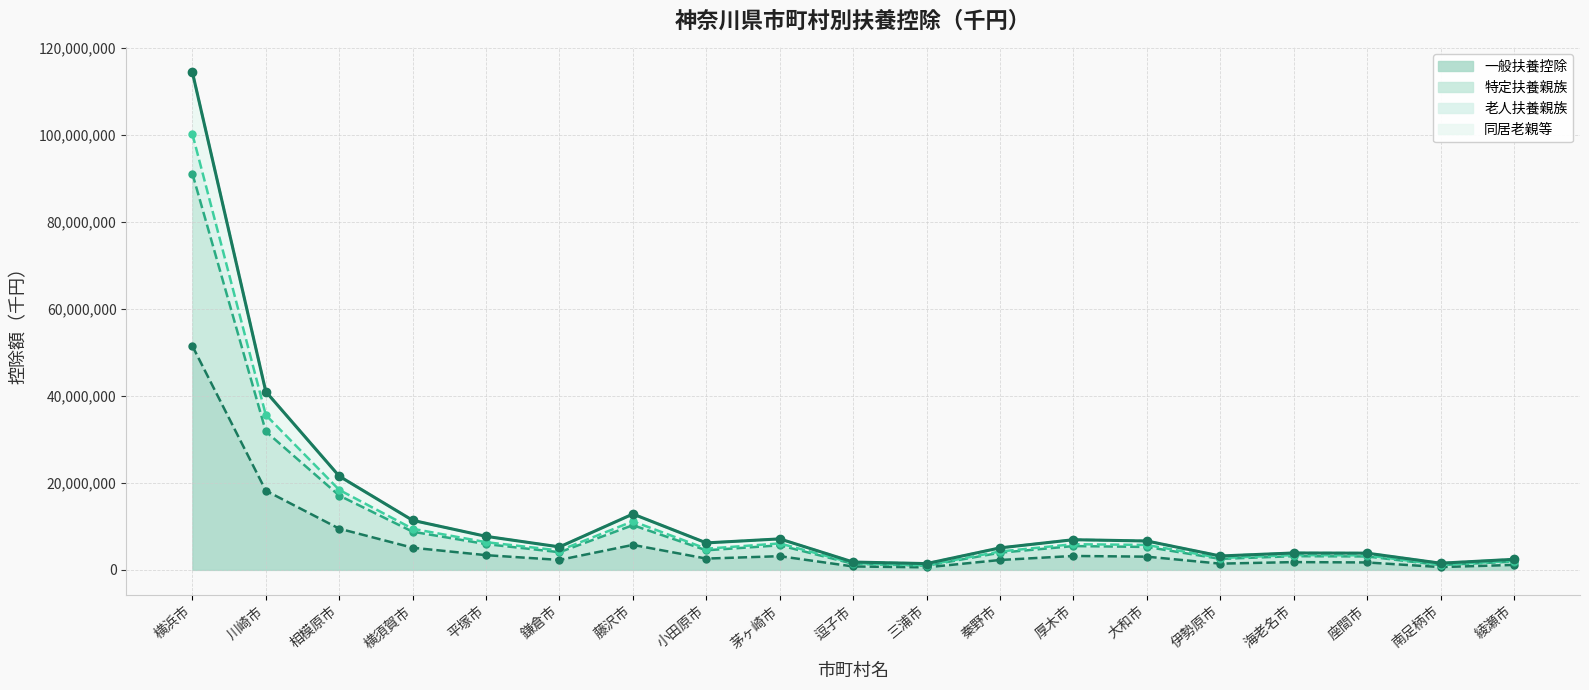

Is the value of 老人扶養親族 at 海老名市 greater than the value of 特定扶養親族 at 綾瀬市?

Yes